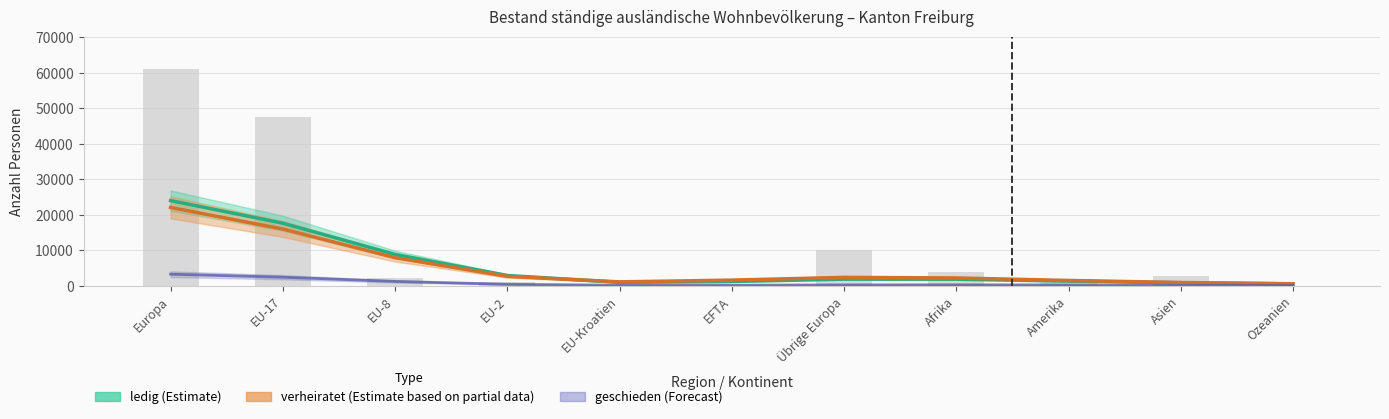

Reading left to right, extract all data points from this chart.

ledig (Estimate): Europa=23975	EU-17=17614	EU-8=8816	EU-2=2873	EU-Kroatien=953	EFTA=1195	Übrige Europa=1848	Afrika=1830	Amerika=1306	Asien=828	Ozeanien=521
verheiratet (Estimate based on partial data): Europa=22040	EU-17=15968	EU-8=7896	EU-2=2635	EU-Kroatien=1075	EFTA=1573	Übrige Europa=2340	Afrika=2176	Amerika=1474	Asien=899	Ozeanien=542
geschieden (Forecast): Europa=3240	EU-17=2393	EU-8=1206	EU-2=395	EU-Kroatien=124	EFTA=140	Übrige Europa=226	Afrika=252	Amerika=200	Asien=120	Ozeanien=63